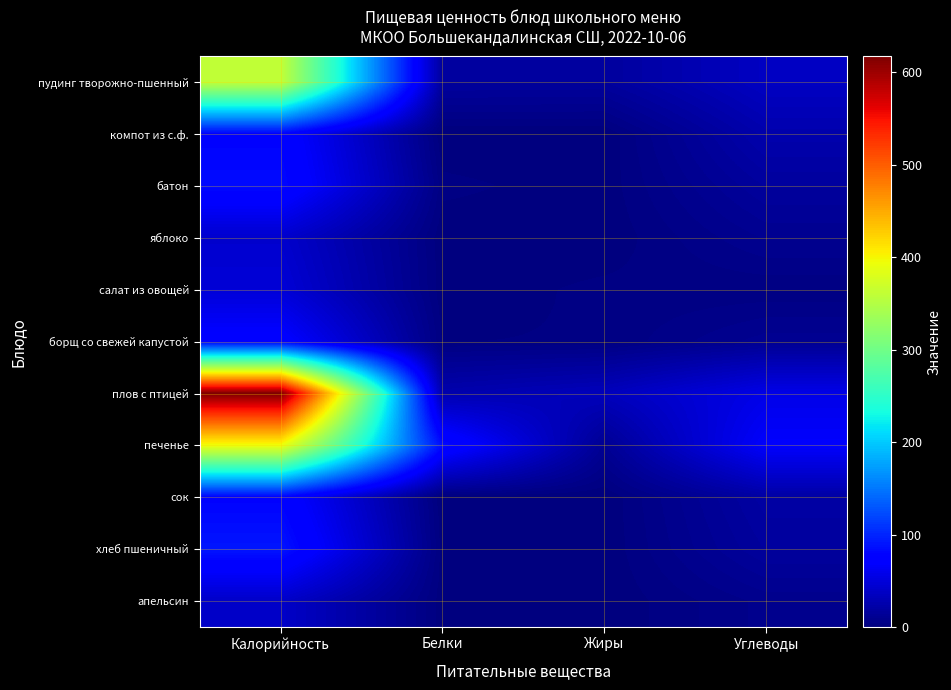

Reading left to right, extract all data points from this chart.

пудинг творожно-пшенный: Калорийность=361.5	Белки=17.5	Жиры=16.9	Углеводы=37.0
компот из с.ф.: Калорийность=78.0	Белки=0.0	Жиры=0.0	Углеводы=25.5
батон: Калорийность=83.6	Белки=3.3	Жиры=0.7	Углеводы=17.2
яблоко: Калорийность=42.7	Белки=0.4	Жиры=0.4	Углеводы=10.0
салат из овощей: Калорийность=48.2	Белки=0.6	Жиры=3.1	Углеводы=2.9
борщ со свежей капустой: Калорийность=74.6	Белки=2.3	Жиры=2.6	Углеводы=10.9
плов с птицей: Калорийность=617.0	Белки=25.8	Жиры=33.5	Углеводы=56.7
печенье: Калорийность=394.5	Белки=85.0	Жиры=11.3	Углеводы=69.0
сок: Калорийность=78.2	Белки=0.0	Жиры=0.0	Углеводы=20.7
хлеб пшеничный: Калорийность=90.5	Белки=1.3	Жиры=0.2	Углеводы=17.1
апельсин: Калорийность=40.0	Белки=0.9	Жиры=0.2	Углеводы=8.1